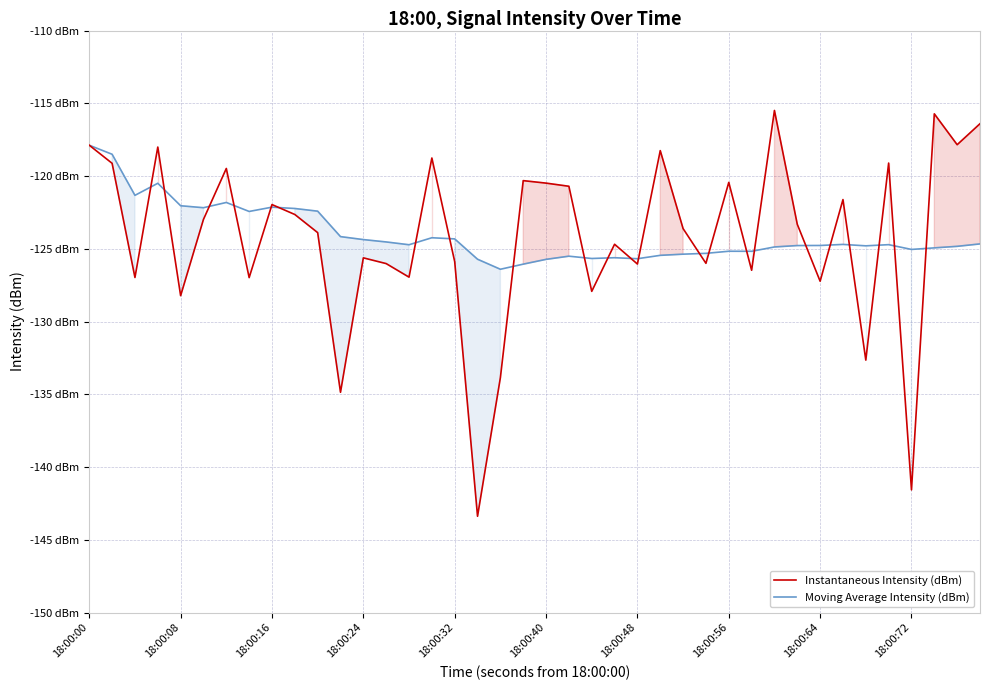

Reading left to right, extract all data points from this chart.

Instantaneous Intensity (dBm): -117.9	-119.1	-127.0	-118.0	-128.2	-123.0	-119.5	-127.0	-122.0	-122.6	-123.9	-134.9	-125.6	-126.0	-126.9	-118.8	-125.9	-143.4	-133.9	-120.3	-120.5	-120.7	-127.9	-124.7	-126.0	-118.3	-123.6	-126.0	-120.4	-126.5	-115.5	-123.3	-127.2	-121.6	-132.7	-119.1	-141.6	-115.7	-117.8	-116.4
Moving Average Intensity (dBm): -117.9	-118.5	-121.3	-120.5	-122.0	-122.2	-121.8	-122.4	-122.1	-122.2	-122.4	-124.2	-124.4	-124.5	-124.7	-124.2	-124.3	-125.7	-126.4	-126.1	-125.7	-125.5	-125.7	-125.6	-125.7	-125.5	-125.4	-125.3	-125.2	-125.2	-124.9	-124.8	-124.8	-124.7	-124.8	-124.7	-125.0	-124.9	-124.8	-124.7